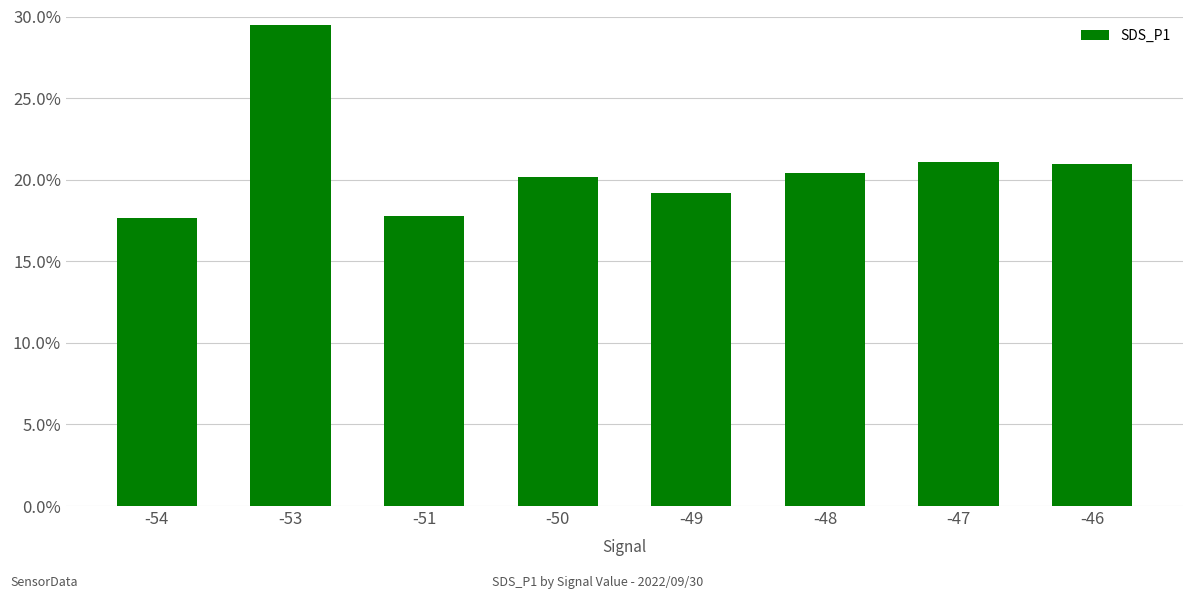

Between -47 and -50, which is larger?

-47